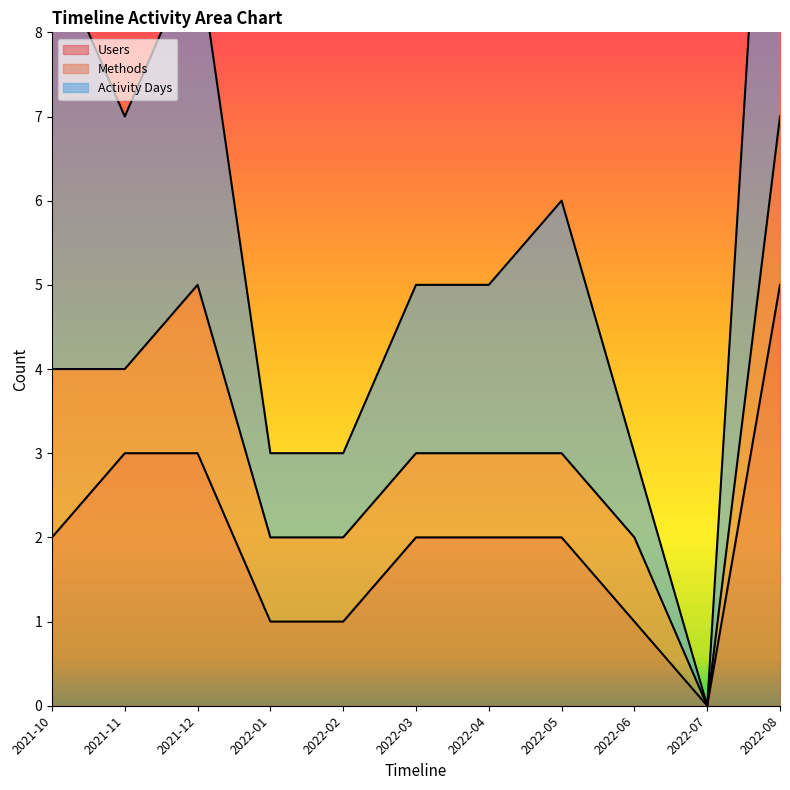

What is the approximate value of Activity Days at 2022-03, to the nearest 5?

5